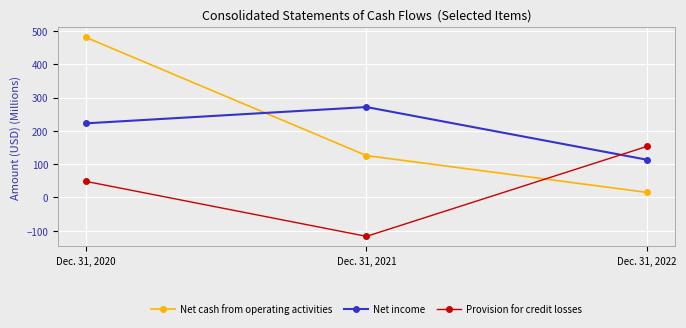

At which label is Provision for credit losses closest to 18?

Dec. 31, 2020